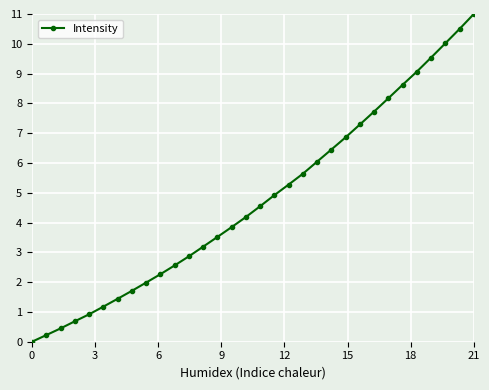

What is the average value?

4.8